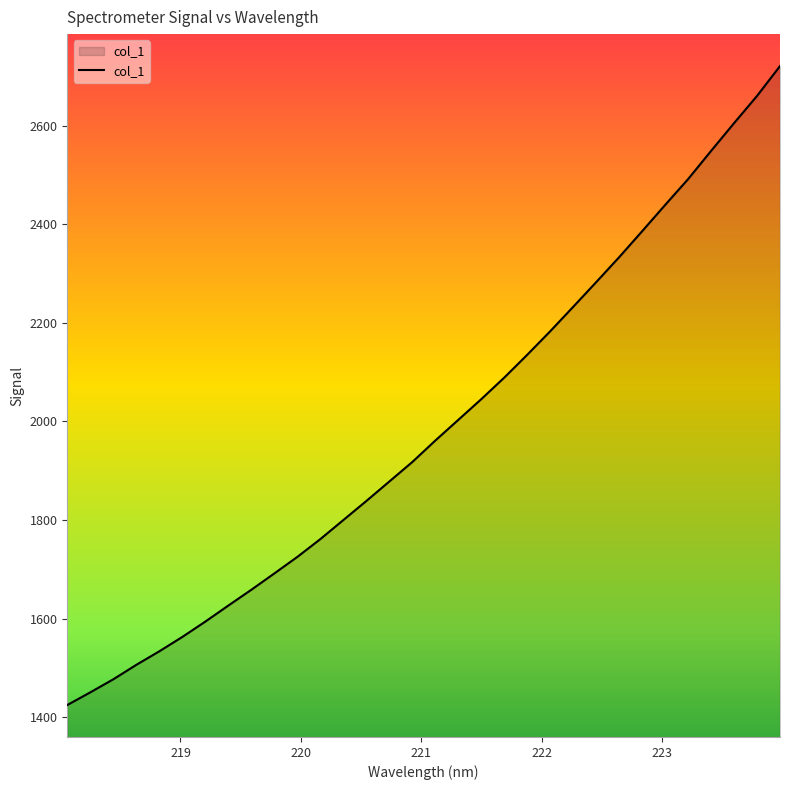

True or false: there are more than 2 points higher than both neighbors.

False